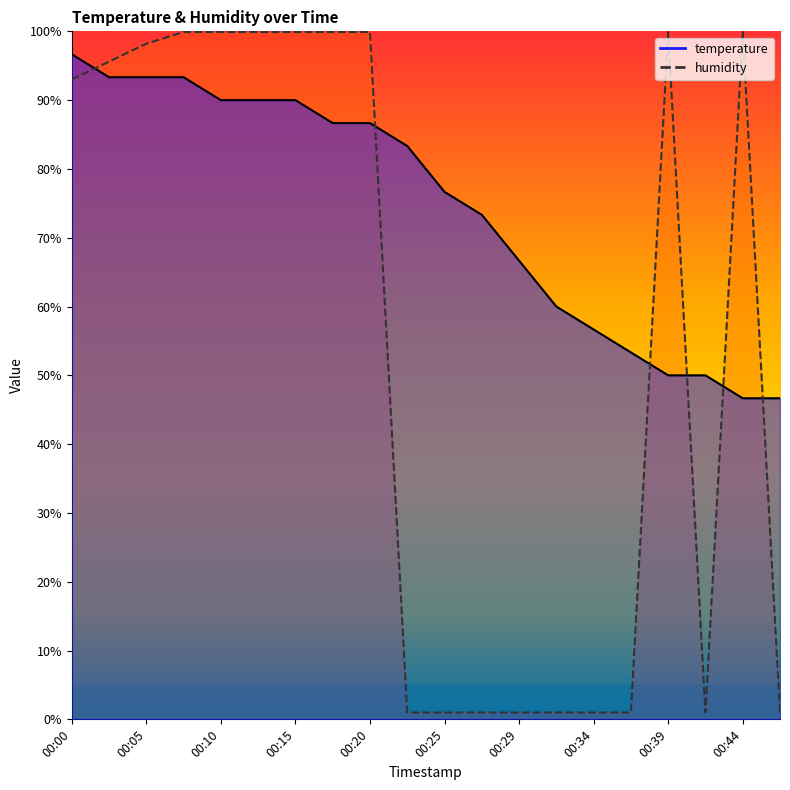

What is the minimum value for humidity?

1.0